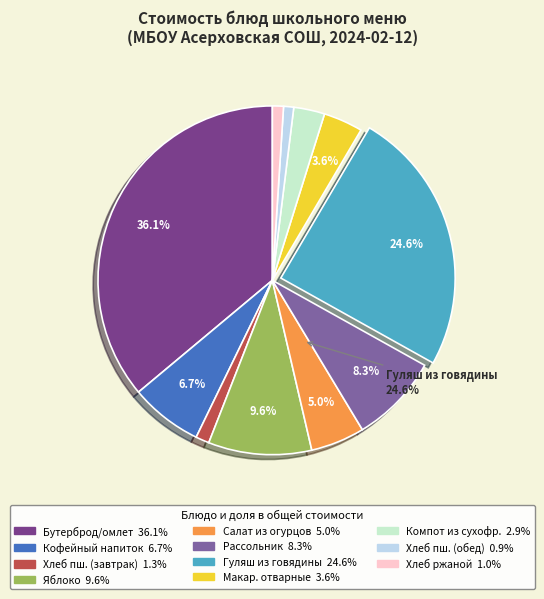

The Кофейный напиток slice represents 7% of the pie. True or false?

True